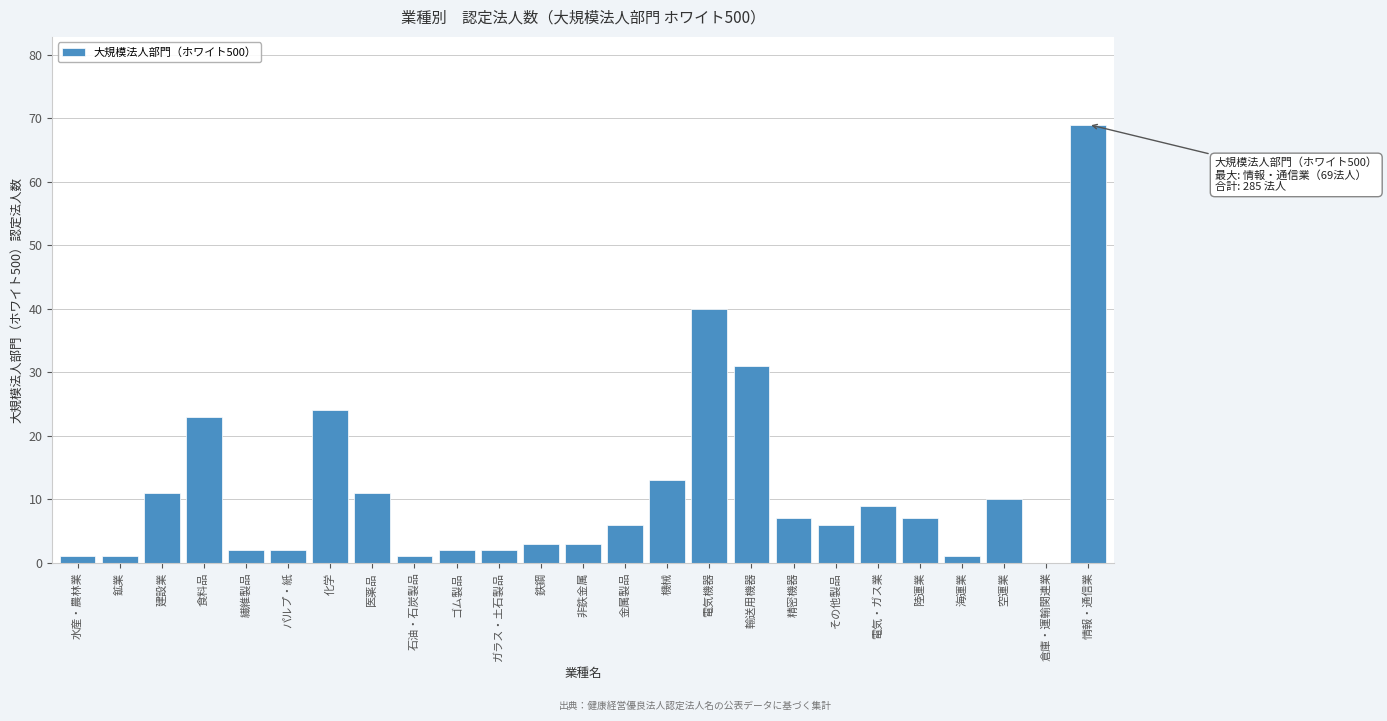

Reading left to right, transcribe all the data shown in this chart.

水産・農林業=1	鉱業=1	建設業=11	食料品=23	繊維製品=2	パルプ・紙=2	化学=24	医薬品=11	石油・石炭製品=1	ゴム製品=2	ガラス・土石製品=2	鉄鋼=3	非鉄金属=3	金属製品=6	機械=13	電気機器=40	輸送用機器=31	精密機器=7	その他製品=6	電気・ガス業=9	陸運業=7	海運業=1	空運業=10	倉庫・運輸関連業=0	情報・通信業=69